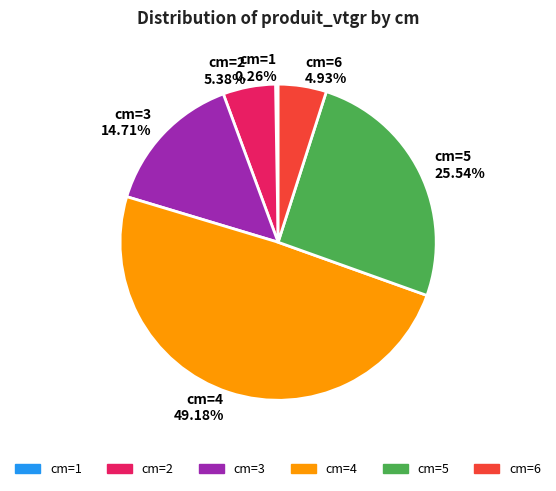

To the nearest percent, what is the difference between the largest and smallest slice percentages?

49%